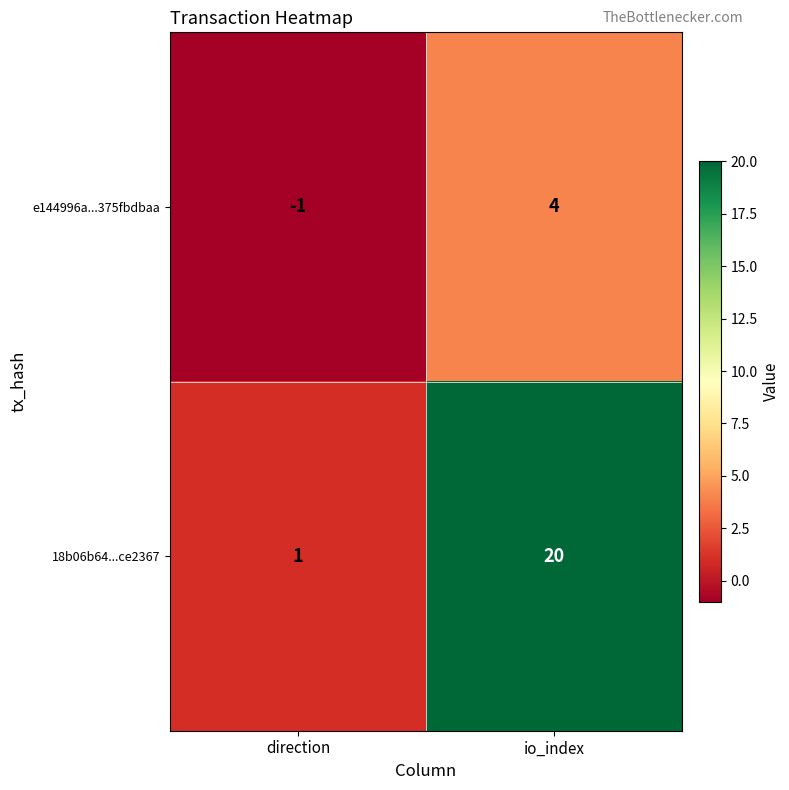

Which series has the largest total across all categories?

18b06b64...ce2367